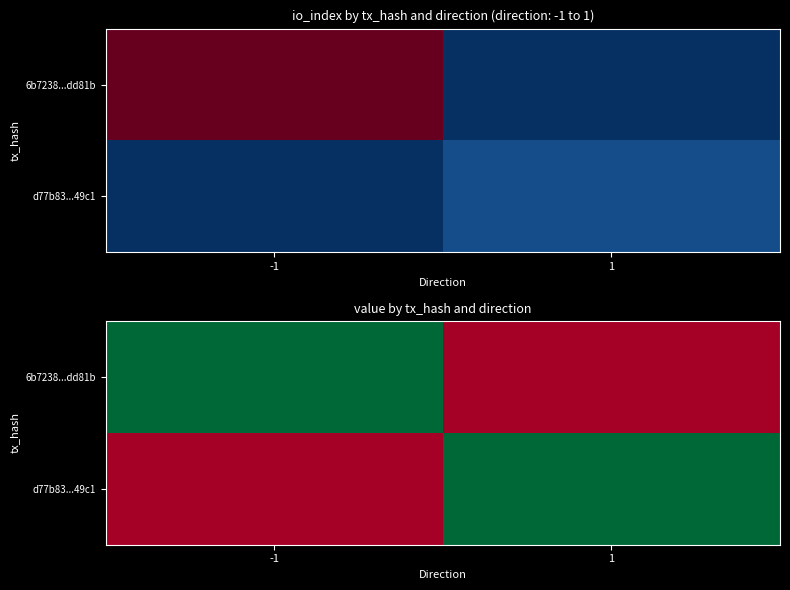

Rank the categories by d77b83...49c1 value from highest to lowest.

1, -1